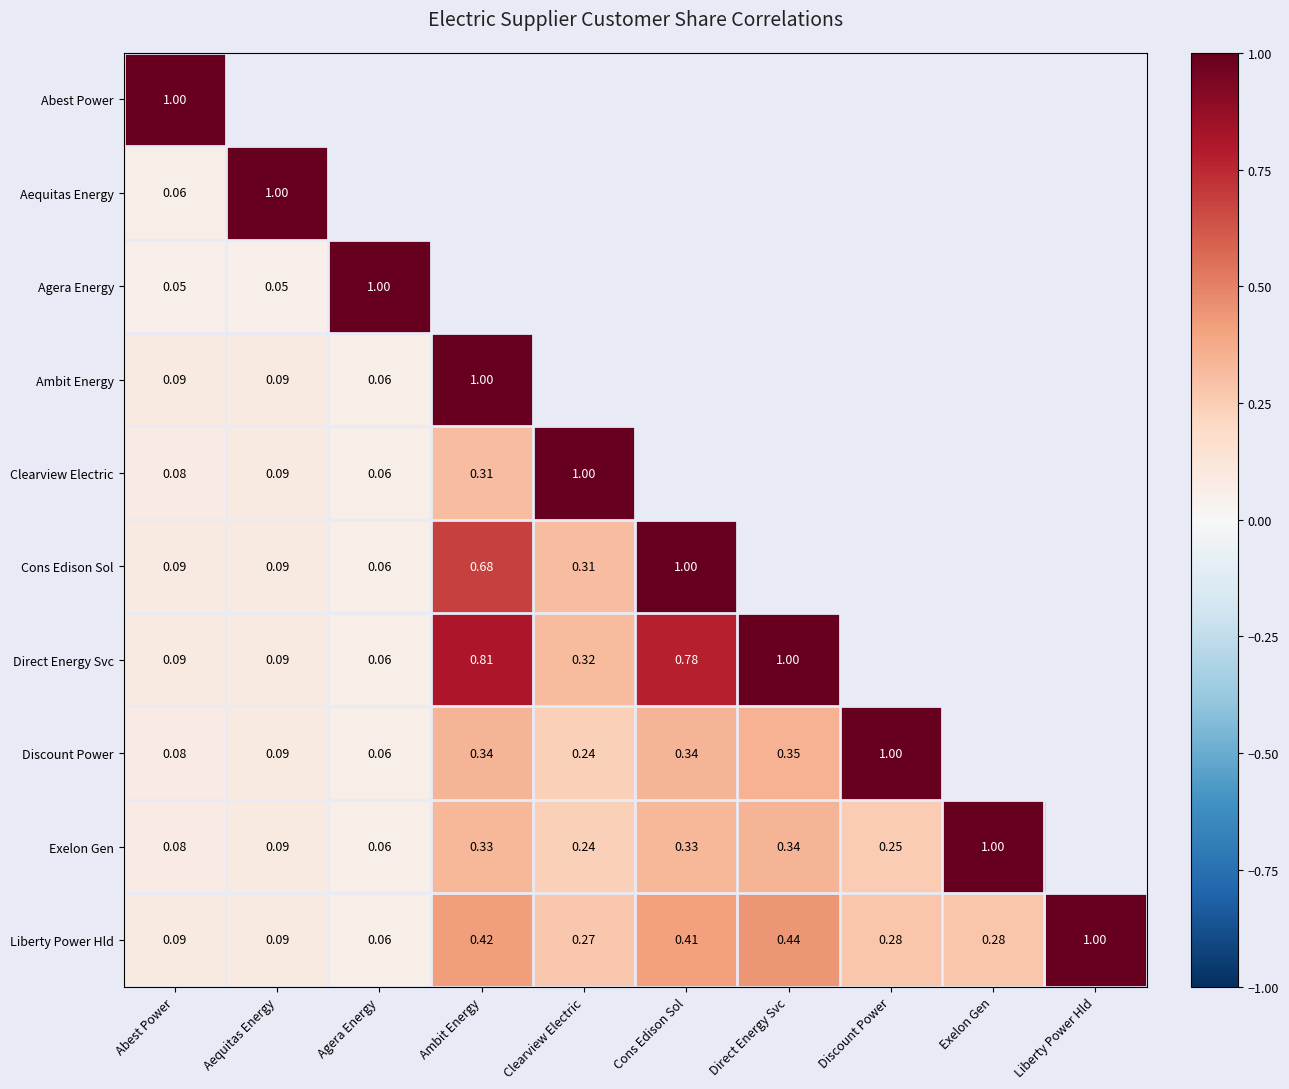

Which has a higher value, Direct Energy Svc or Ambit Energy?

Ambit Energy